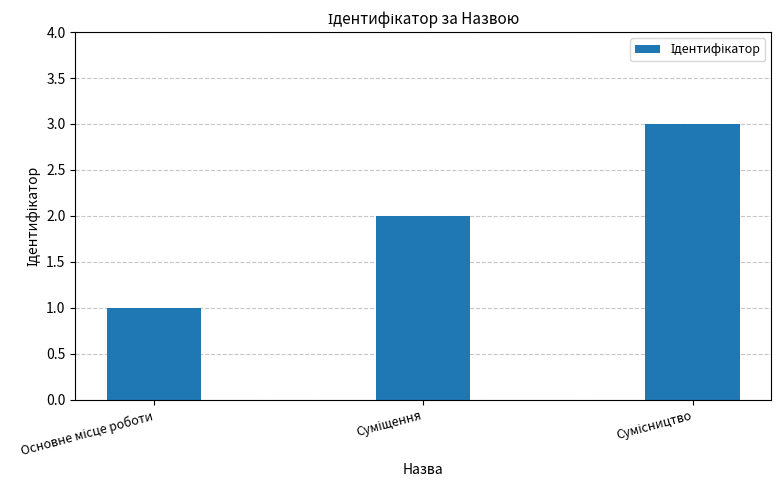

How many data points are less than 2?

1